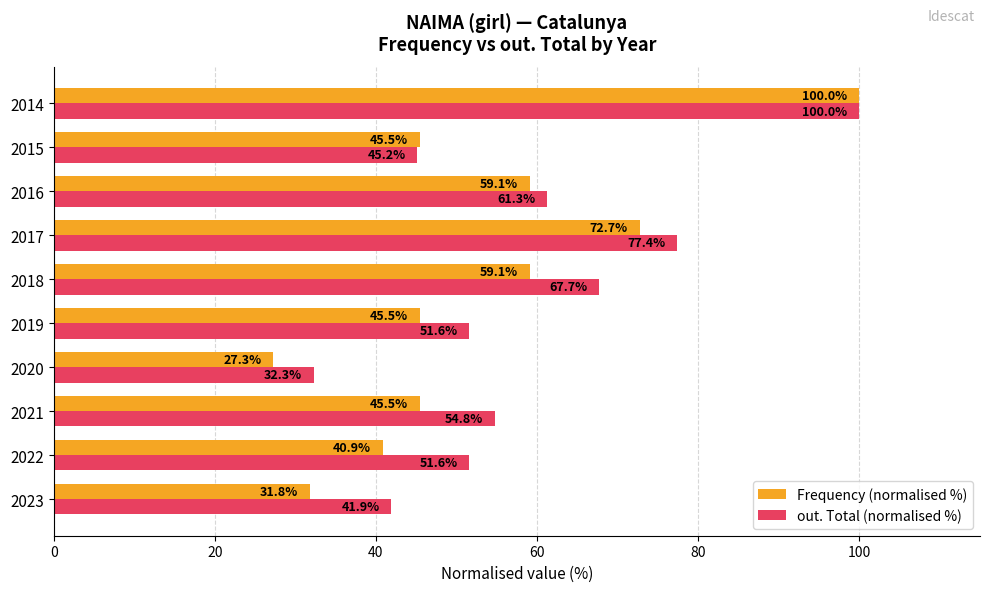

The value of Frequency (normalised %) at 2023 is 19.7. True or false?

False